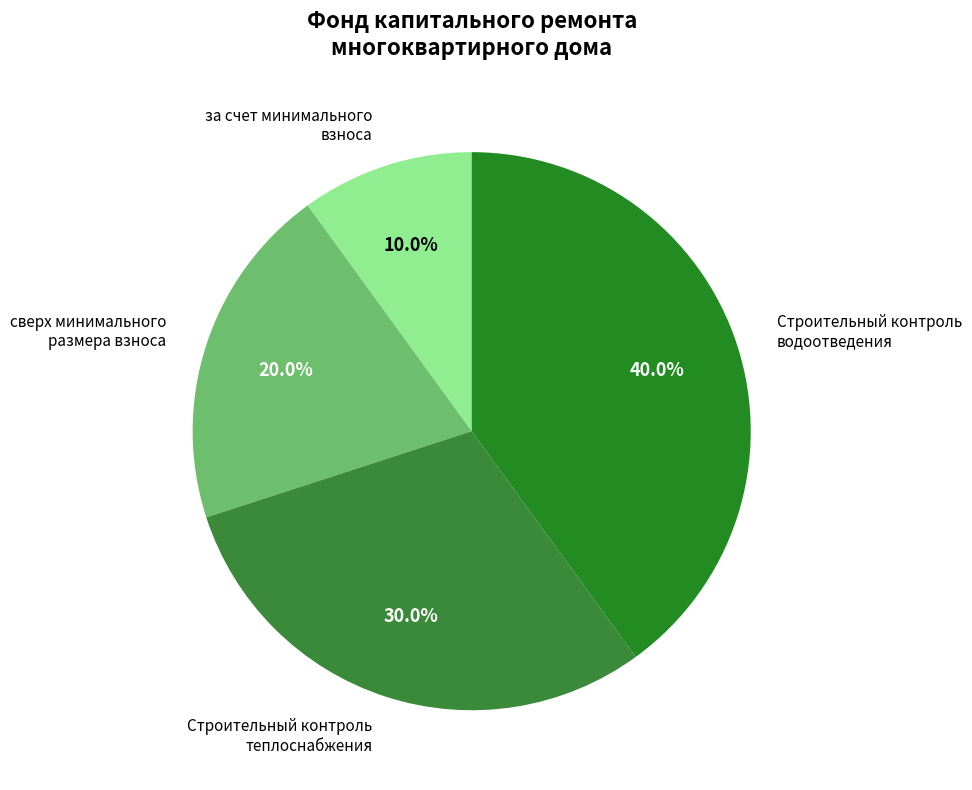

Is there a majority slice in this chart?

No